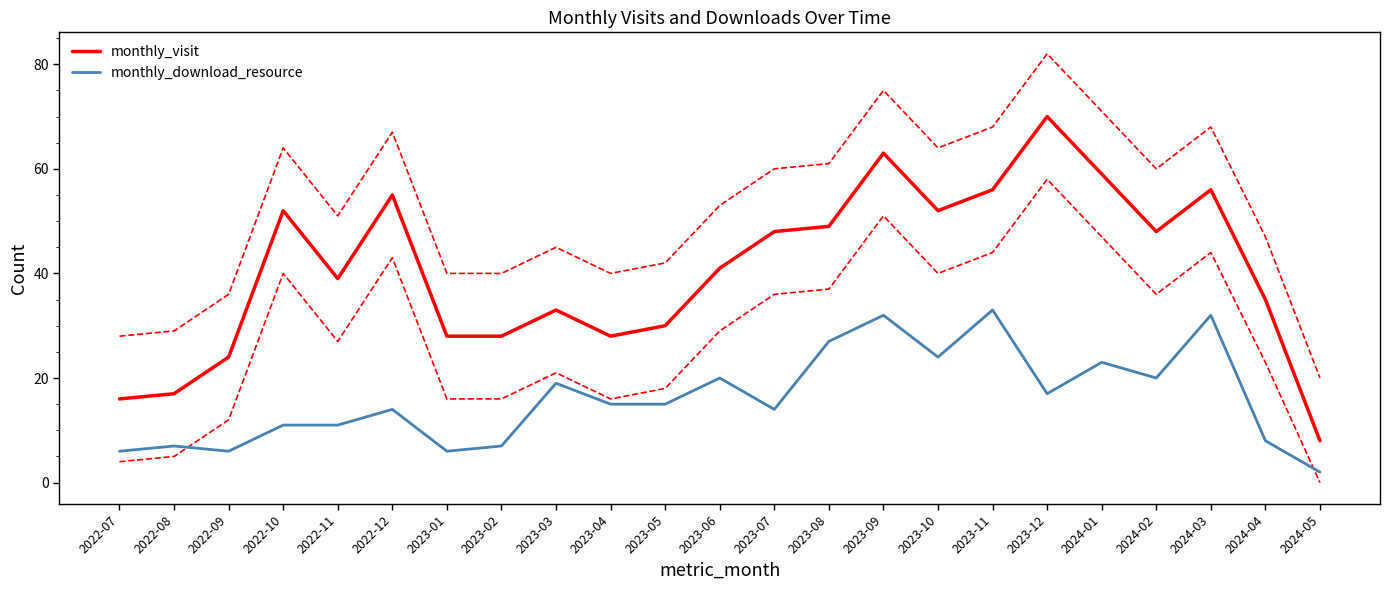

What is the label of the 4th point from the left?

2022-10